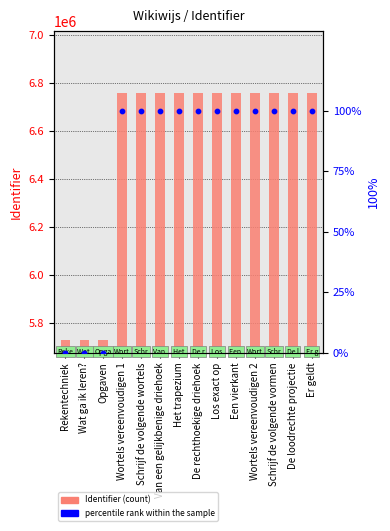

Is the value of percentile rank within the sample at Schrijf de volgende vormen greater than the value of Identifier at Schrijf de volgende vormen?

No